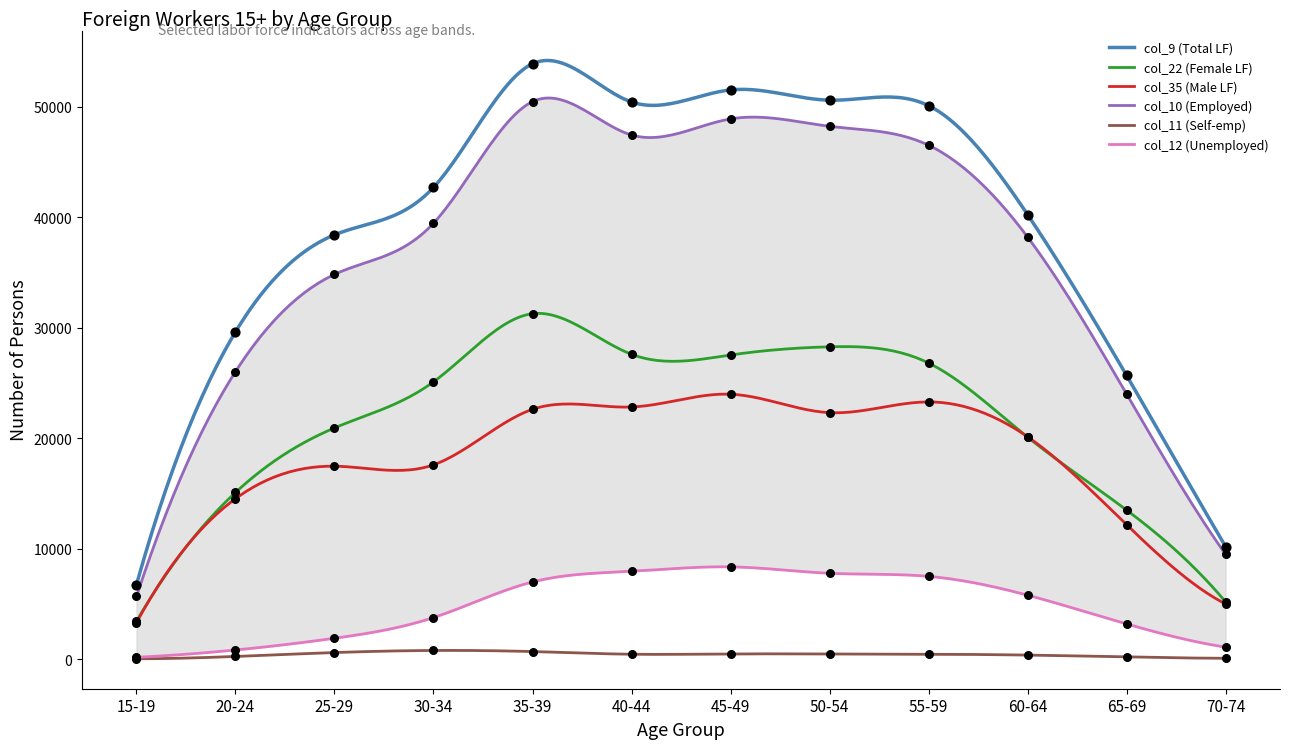

Which series has the widest spread of Y values?

col_9 (Total LF)